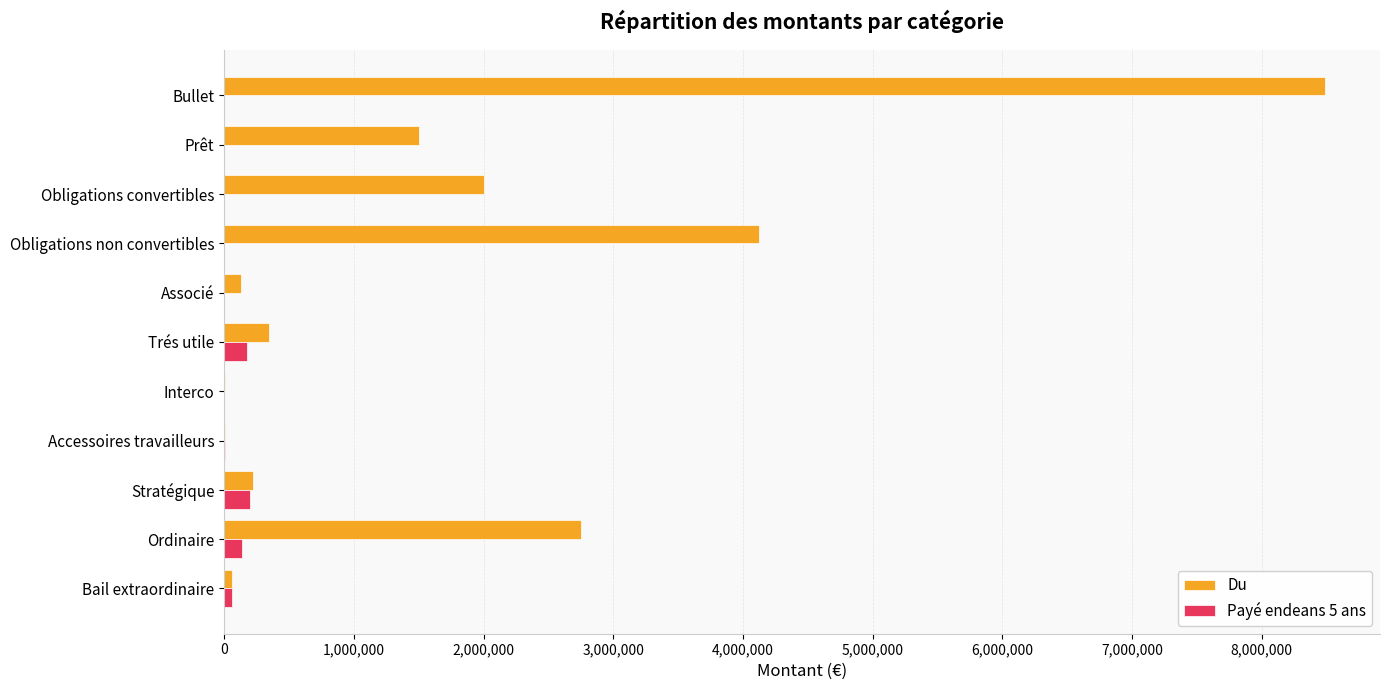

Is it true that Payé endeans 5 ans equals 0.0 at Bullet?

True